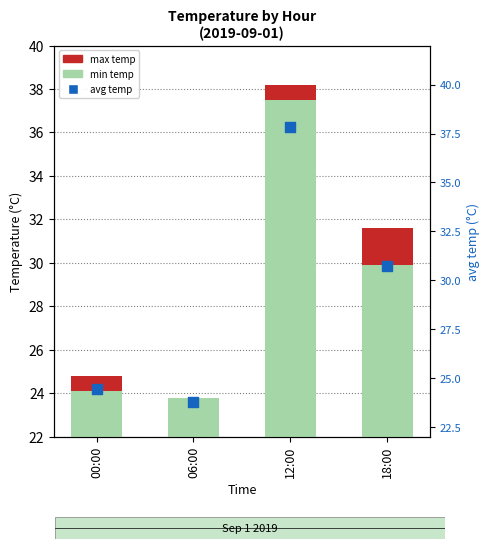

At how many categories does at least one series exceed 25?

2